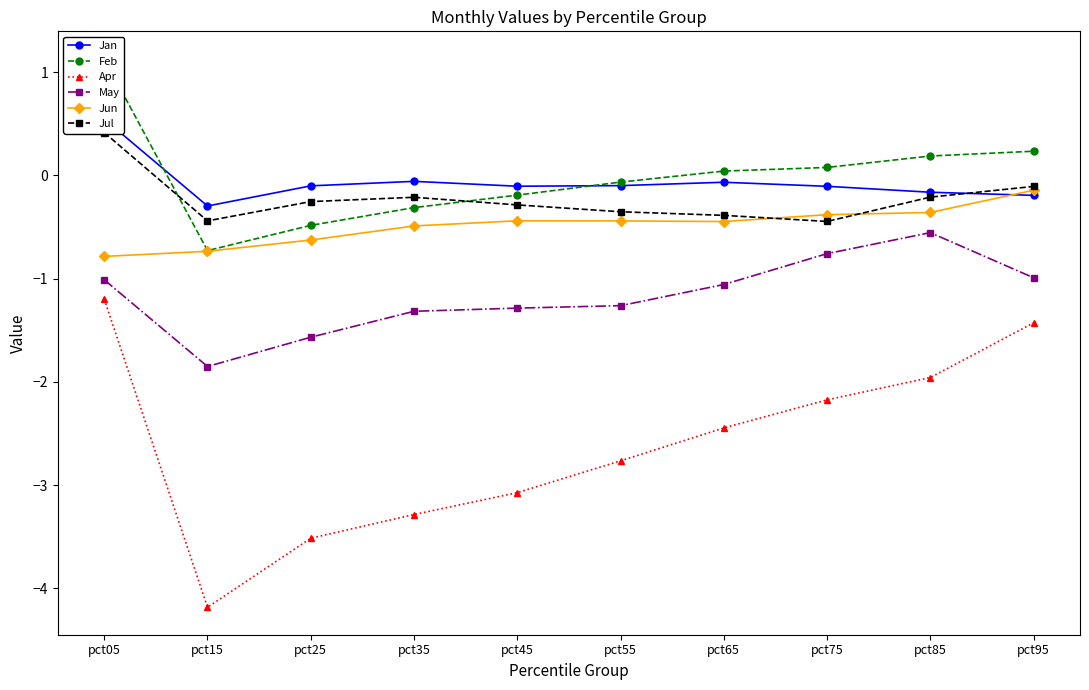

True or false: Jan and Apr cross at least once.

False